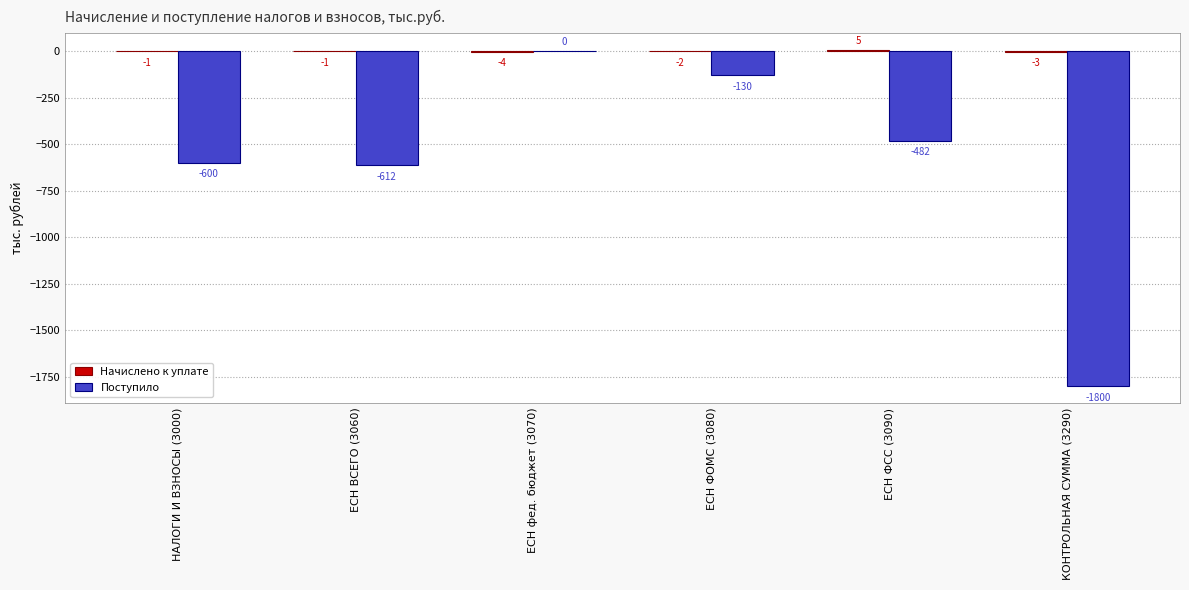

At which category is the sum across all series the highest?

ЕСН фед. бюджет (3070)